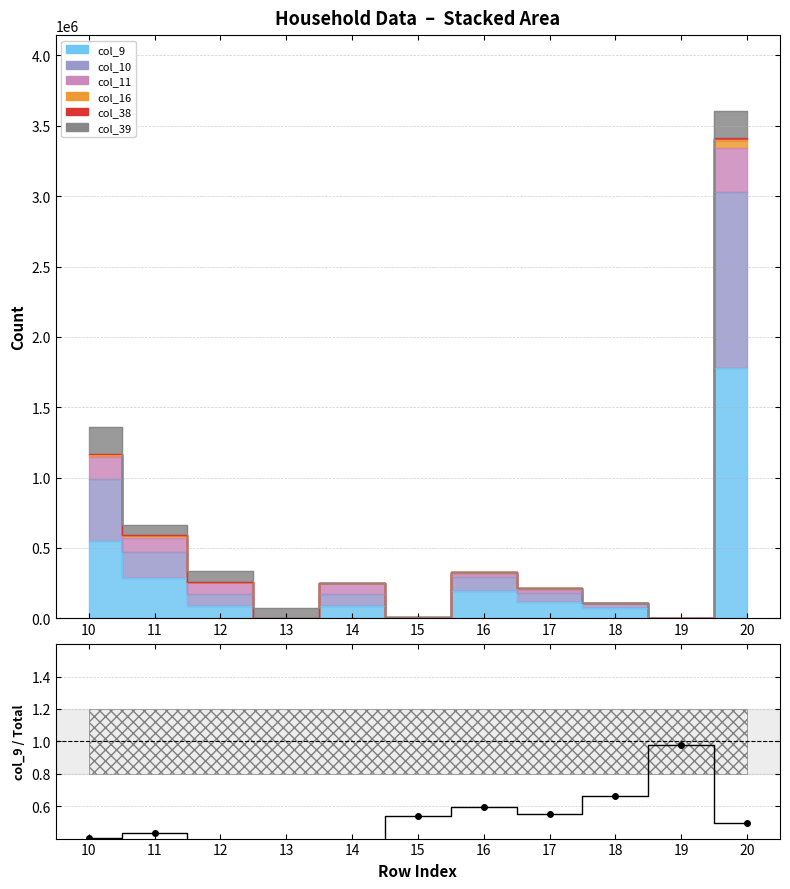

List the labels in order of value, smallest first.

13, 12, 14, 10, 11, 20, 15, 17, 16, 18, 19